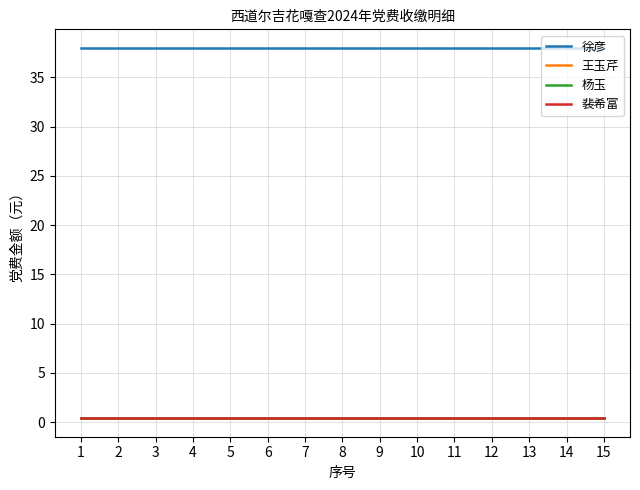

Does the chart have visible grid lines?

Yes